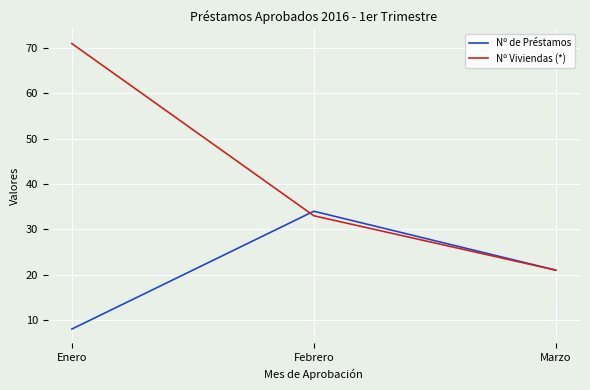

How many series are shown in this chart?

2